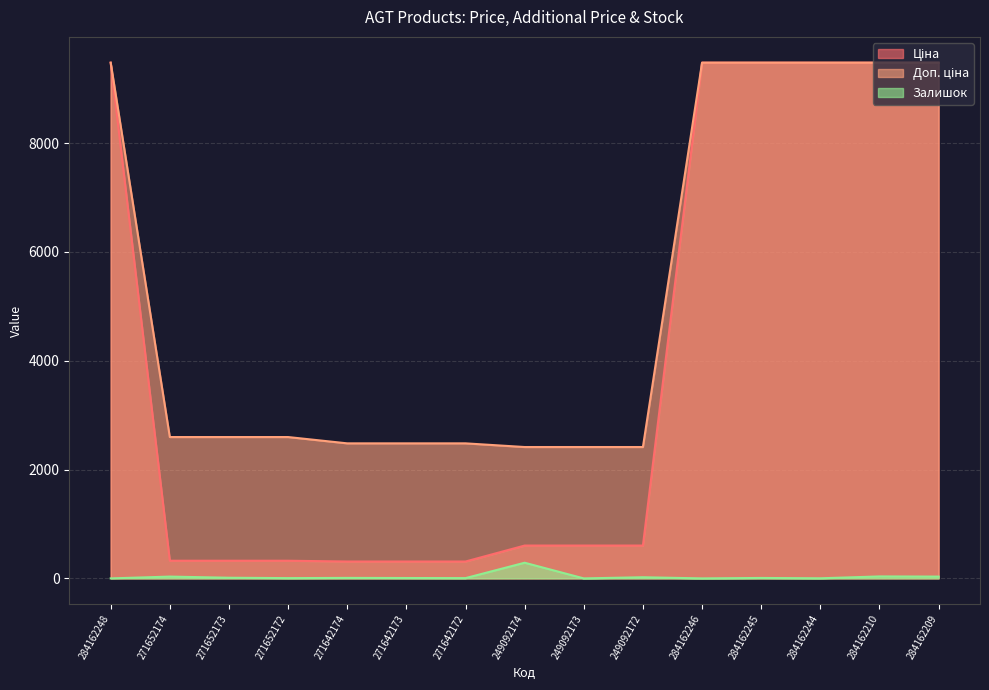

Which series changed the most between 271642174 and 271642172?

Залишок